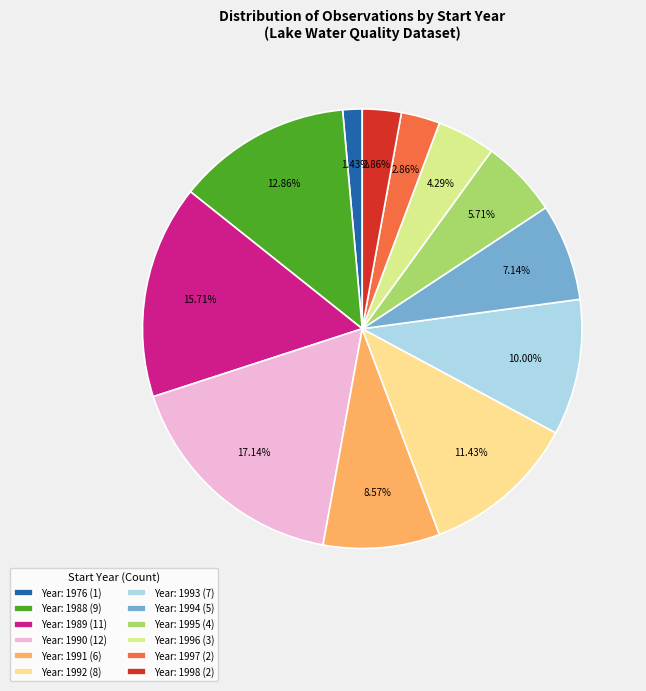

How many slices are in this pie chart?

12